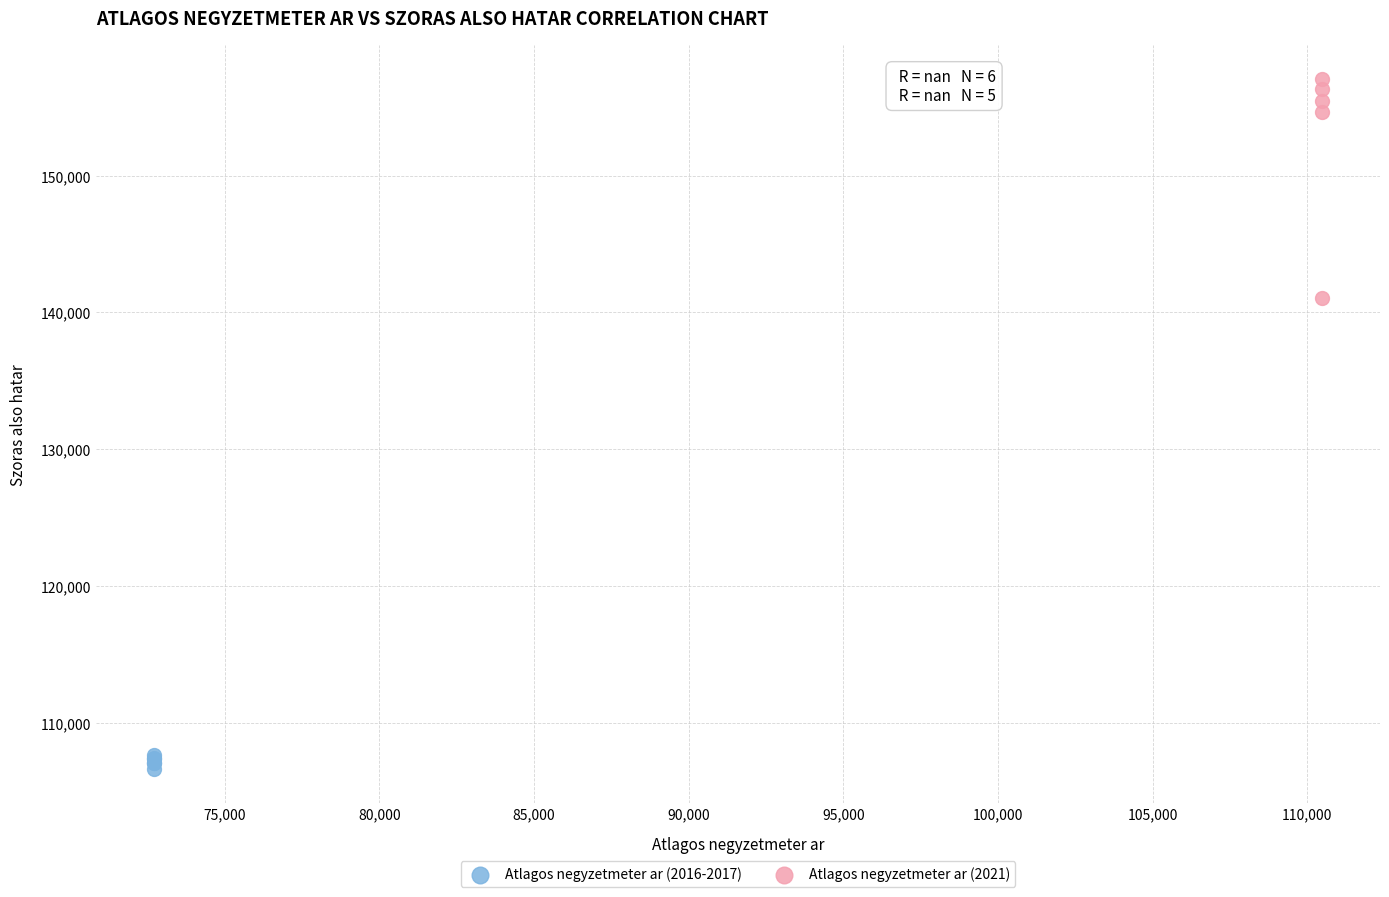

Which series reaches the maximum Y coordinate?

Atlagos negyzetmeter ar (2021)